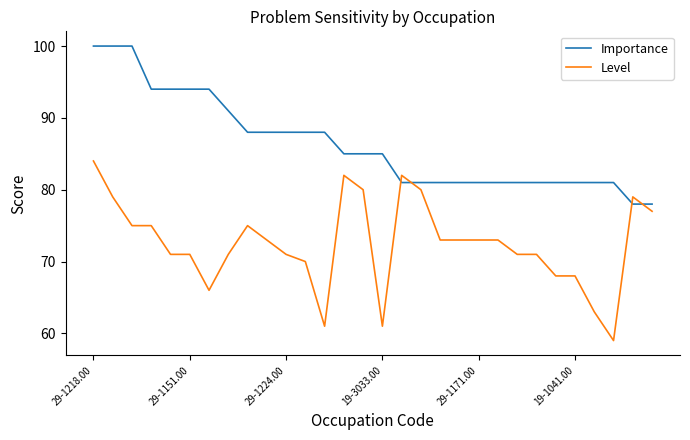

List the series in order of their peak value, highest first.

Importance, Level